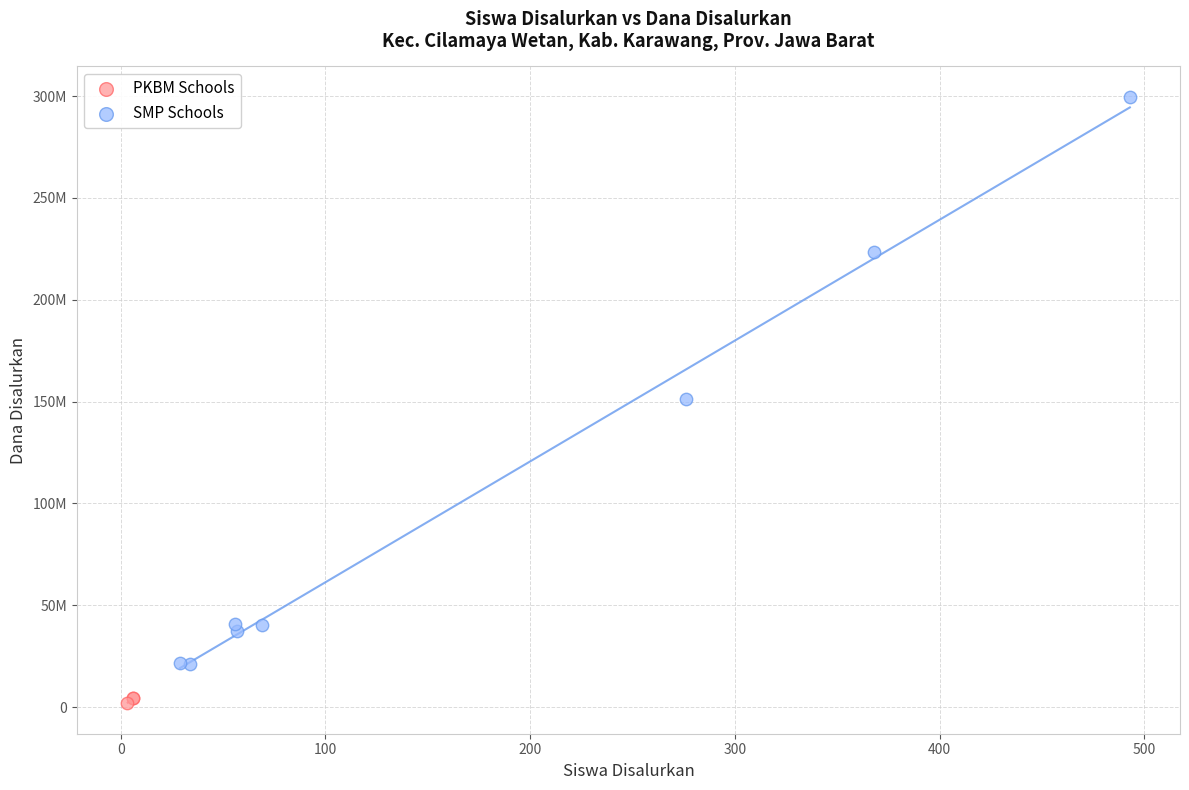

What are all the series names shown in the legend?

PKBM Schools, SMP Schools